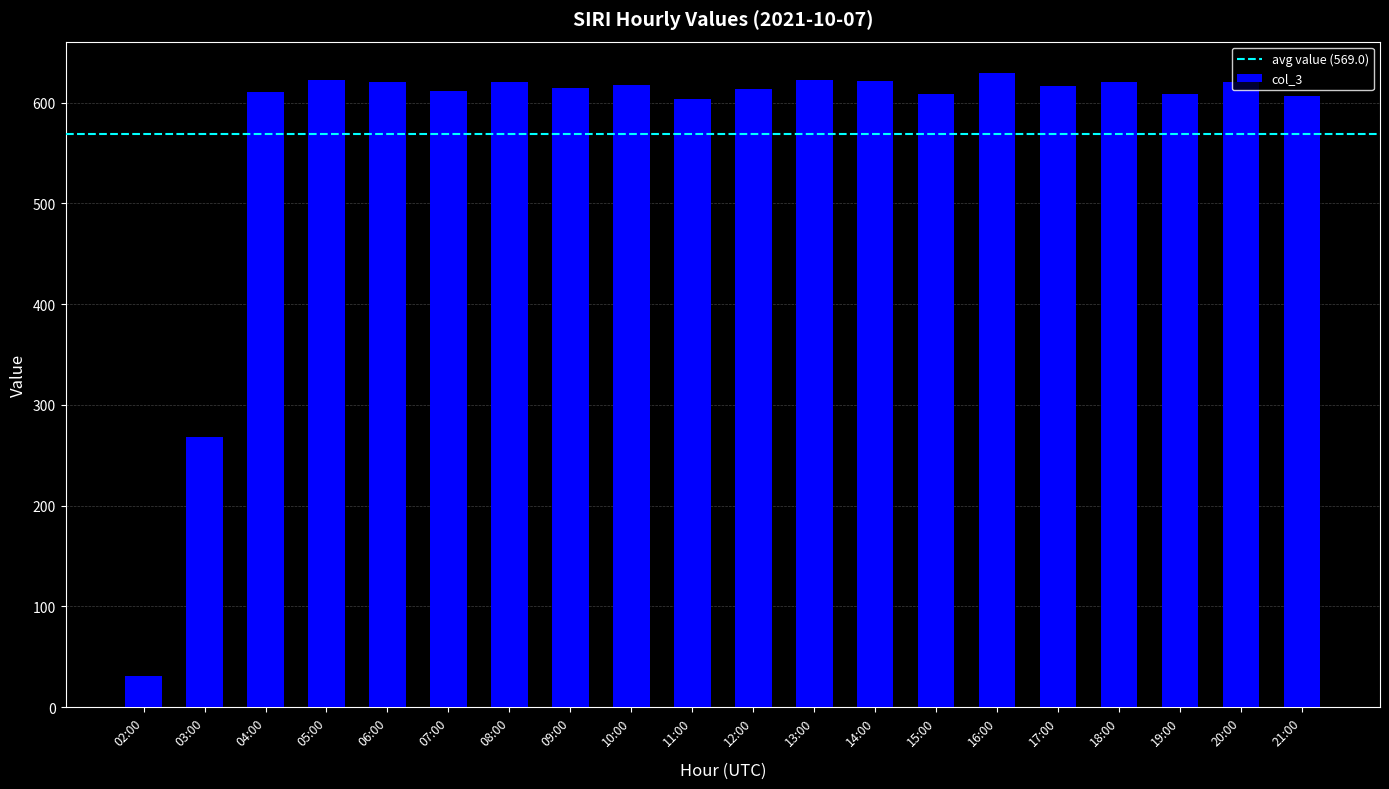

What is the difference between the maximum and minimum values?

598